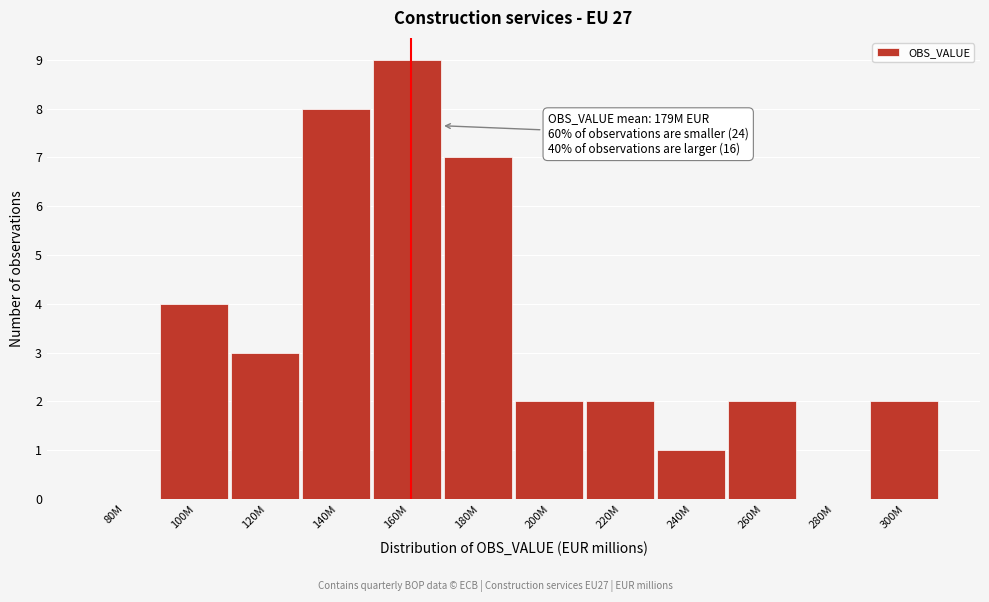

Reading left to right, transcribe all the data shown in this chart.

80M=0	100M=4	120M=3	140M=8	160M=9	180M=7	200M=2	220M=2	240M=1	260M=2	280M=0	300M=2